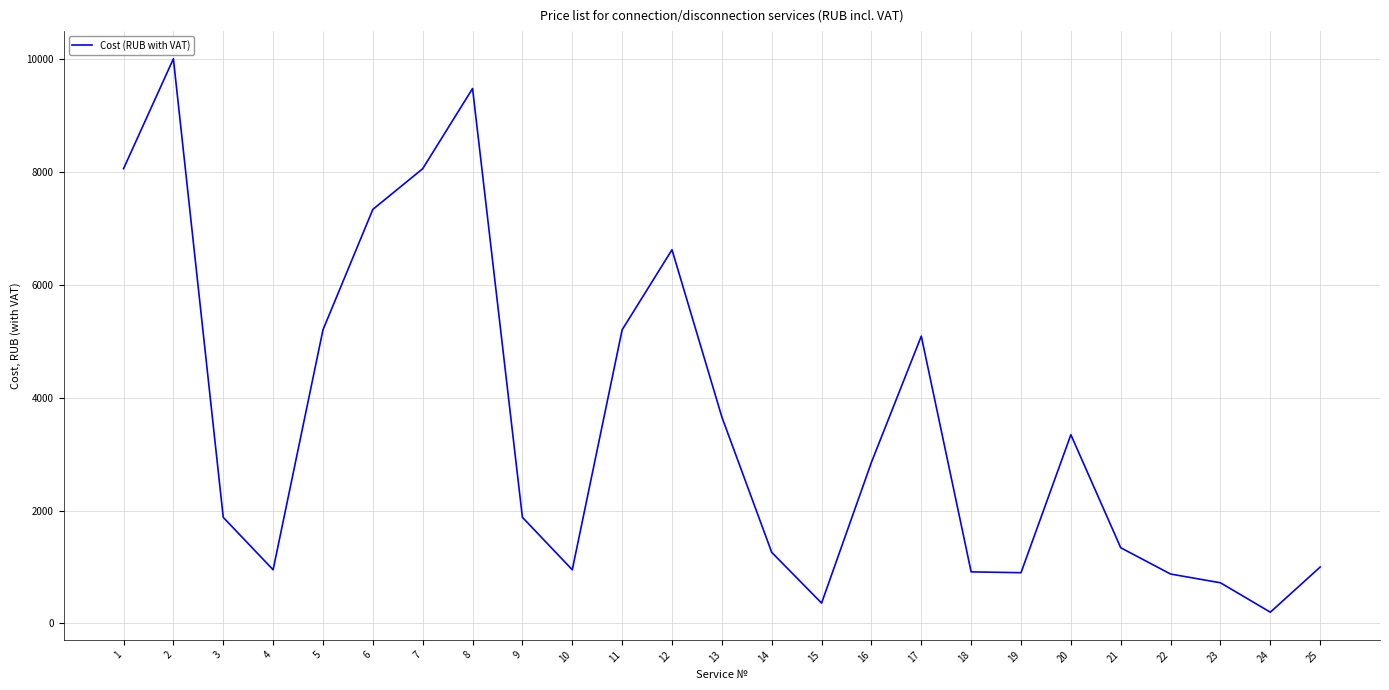

The value at 9 is 1879.2. True or false?

True